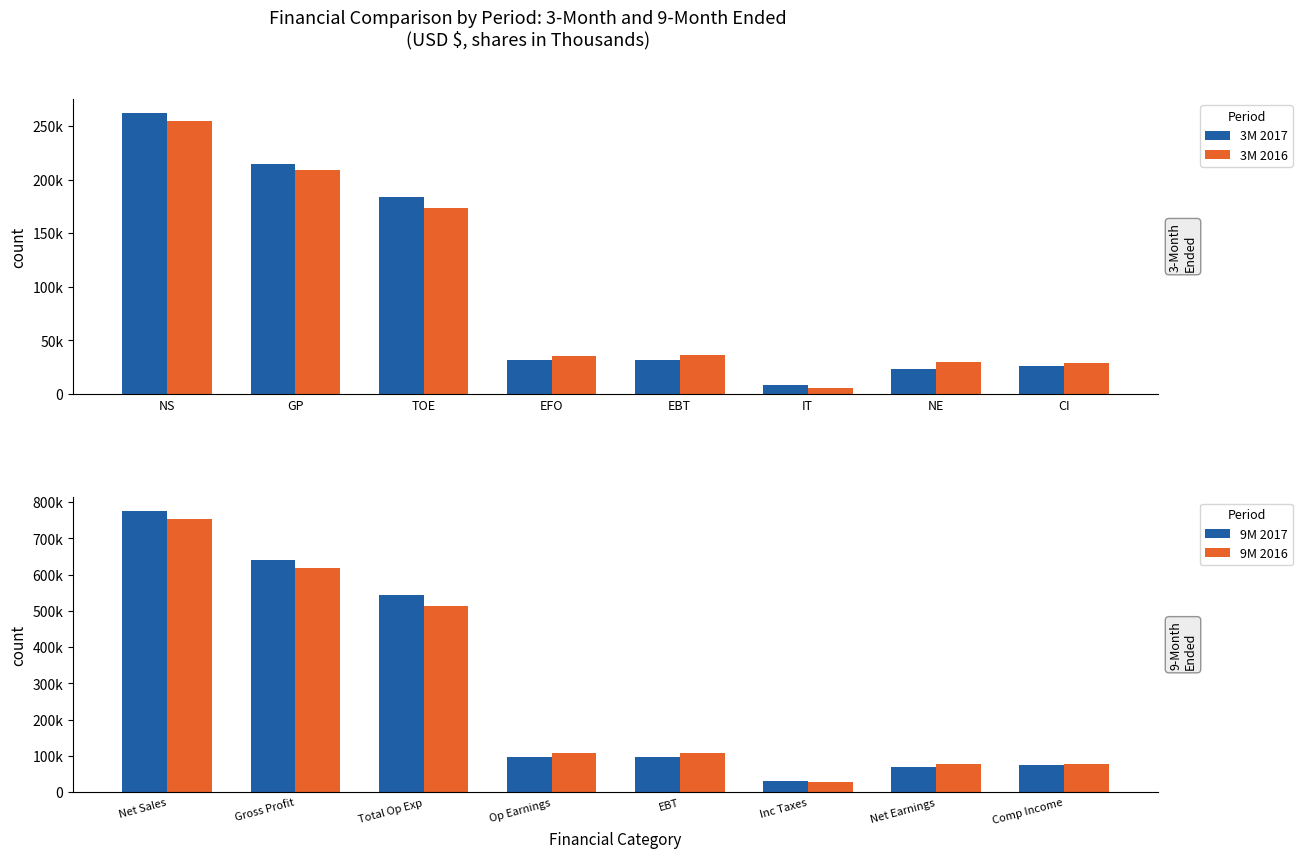

Is it true that 9M 2016 equals 255159 at Gross Profit?

False